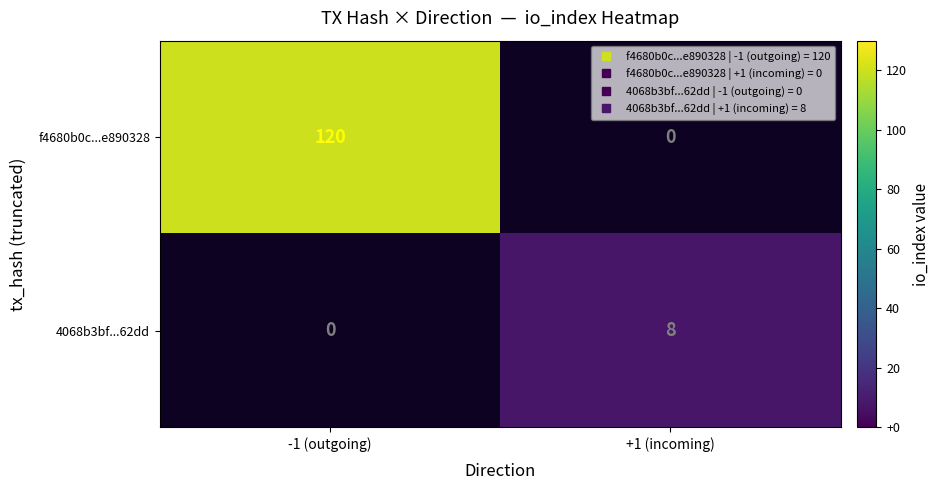

What is the minimum value shown in the chart?

8.0